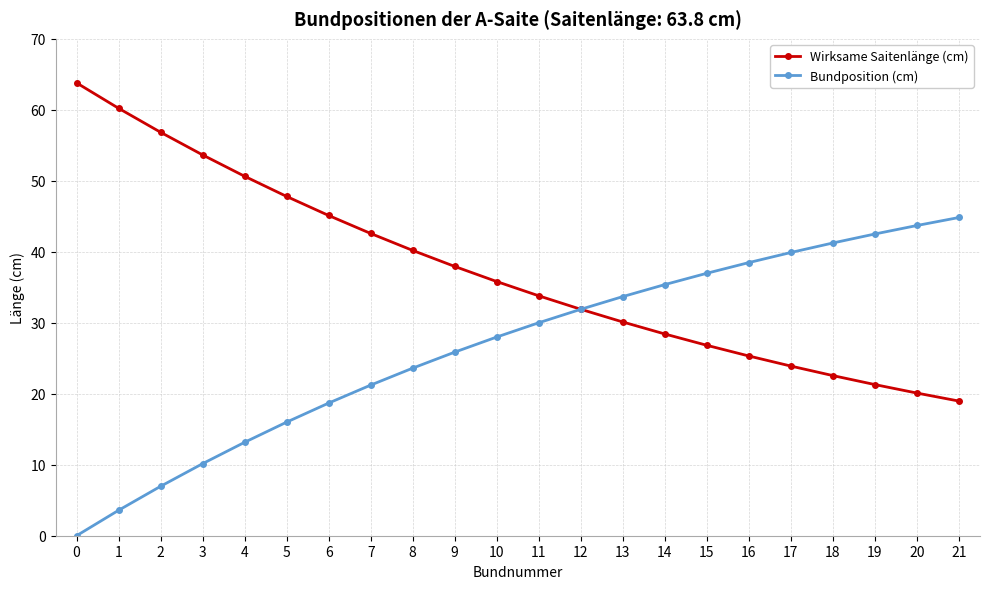

What is the difference between the Wirksame Saitenlänge (cm) values at 9 and 0?

25.9